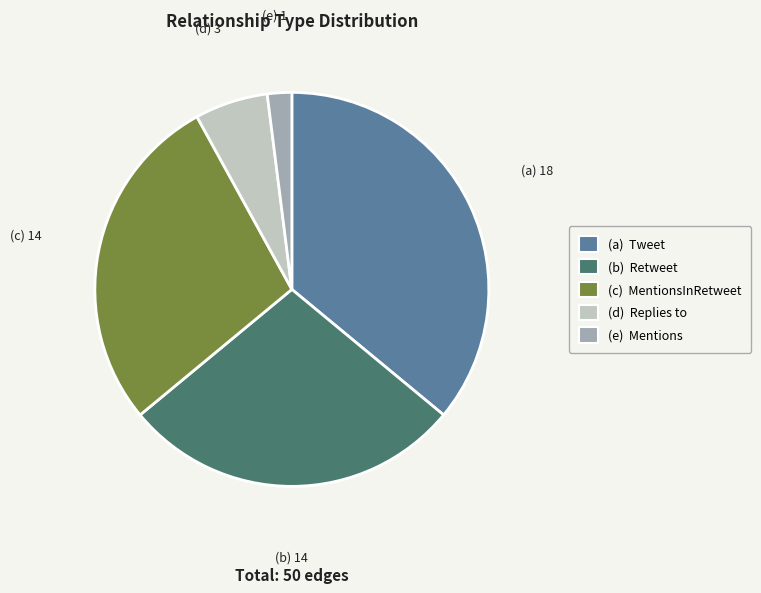

Is there a majority slice in this chart?

No